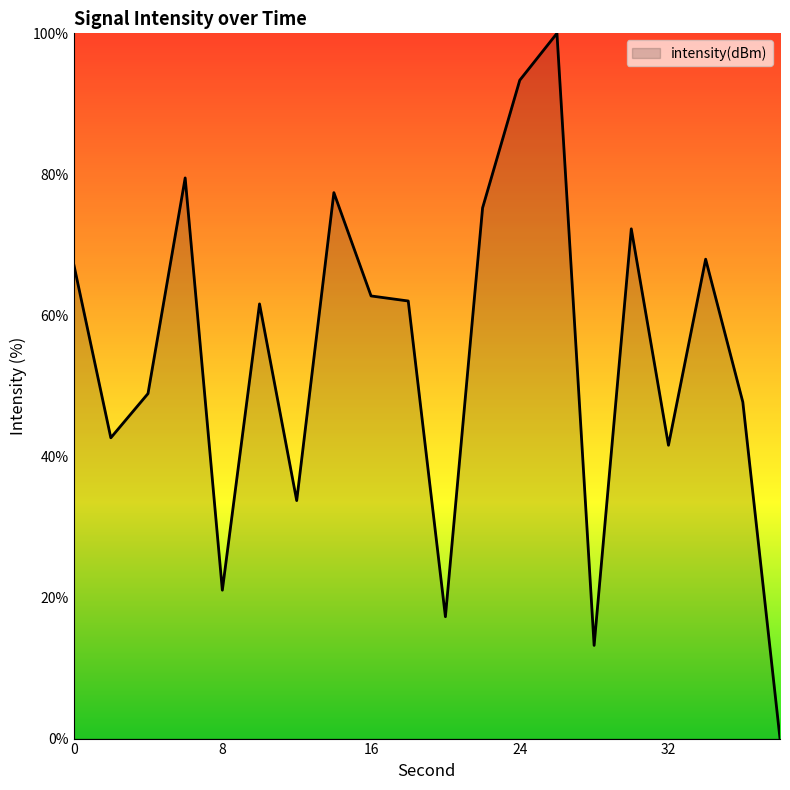

What is the difference between the maximum and minimum values?

100.0